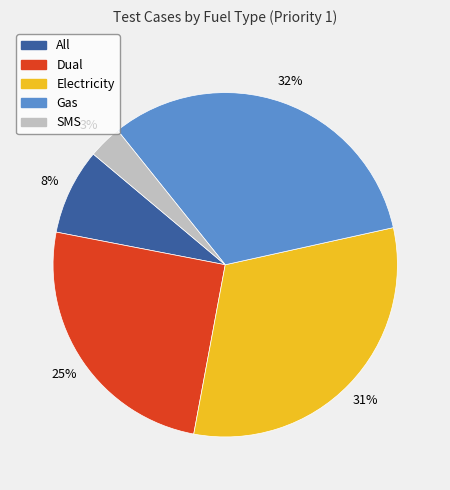

Do Gas and Dual together represent more than half of the pie?

Yes